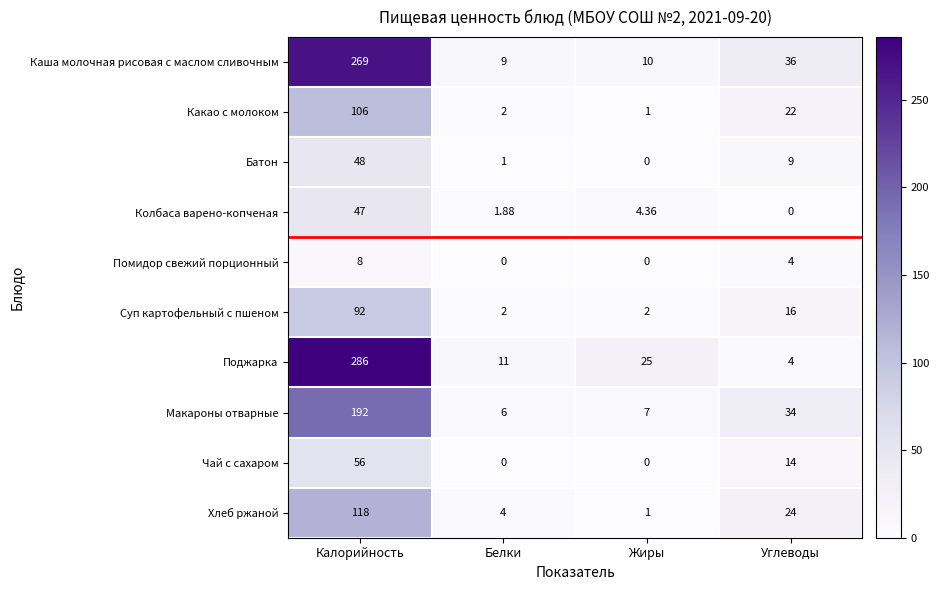

Where does the Каша молочная рисовая с маслом сливочным series first go above 36?

Калорийность